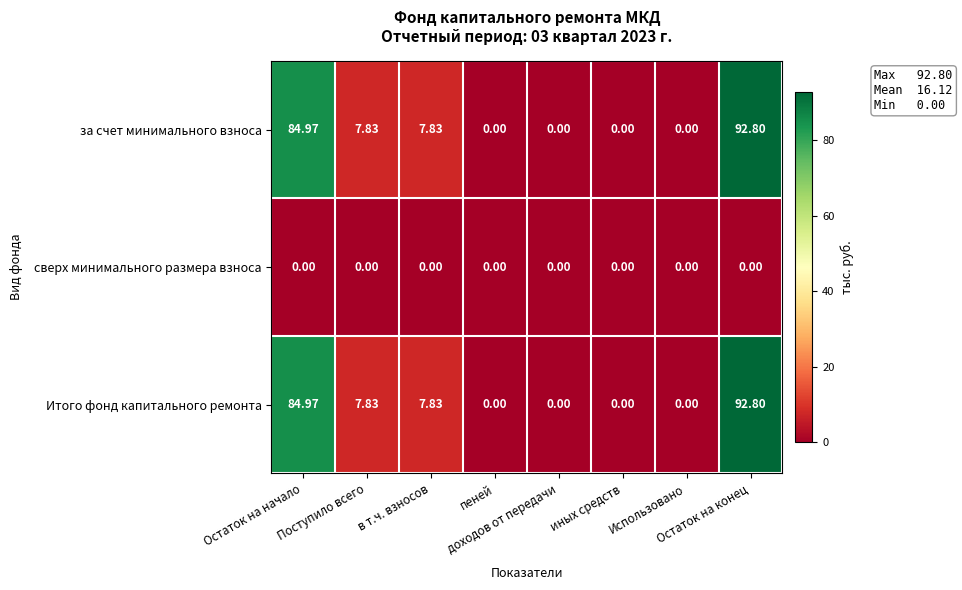

What is the maximum value shown in the chart?

92.8